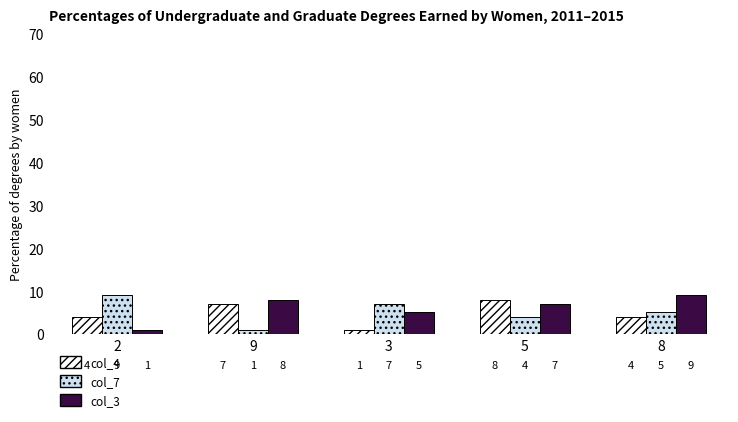

What is the spread (max minus min) of values at 5?

4